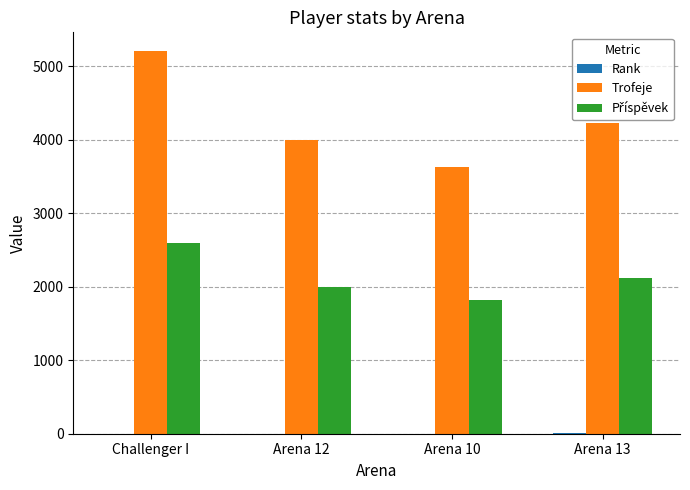

Which category has the highest value in the Trofeje series?

Challenger I